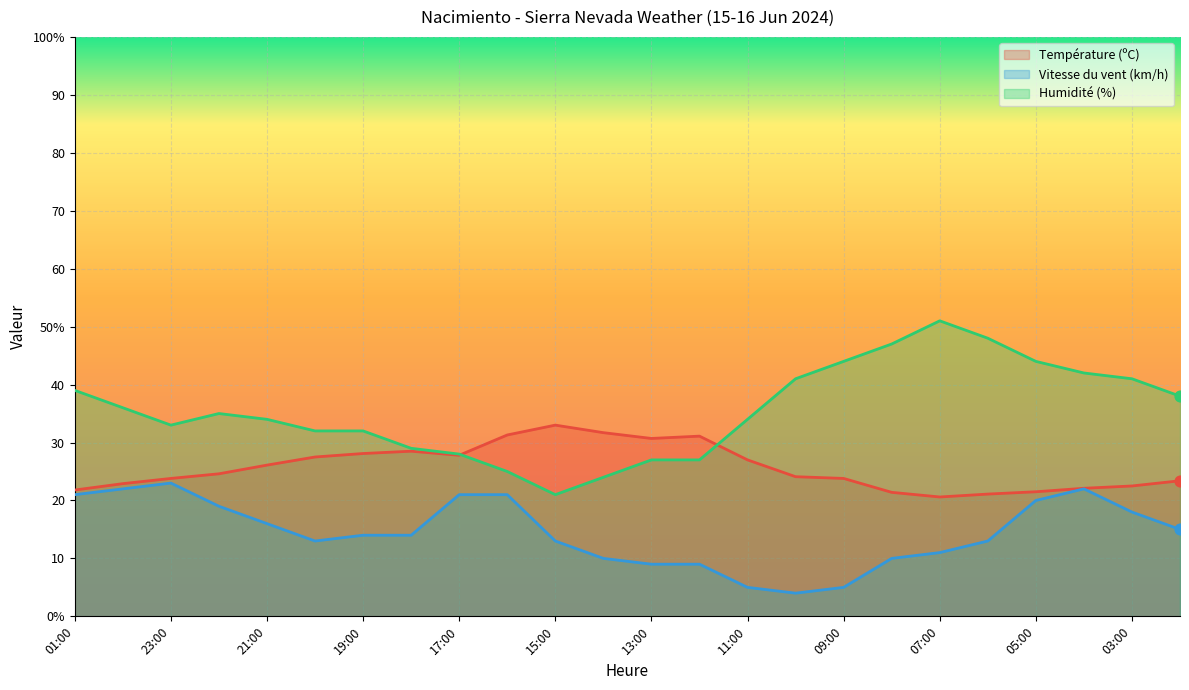

What is the total value across all series at 11:00?

66.0